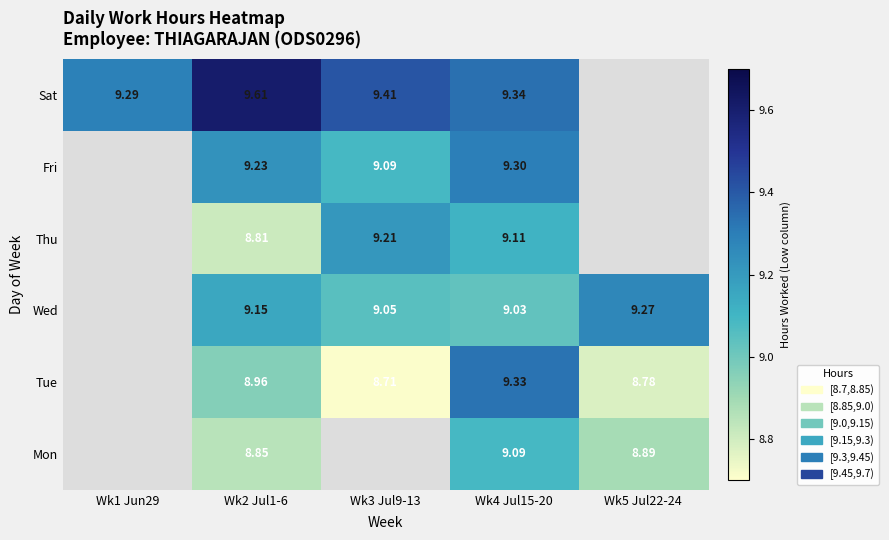

Is the value of Thu at Wk2 Jul1-6 greater than the value of Tue at Wk2 Jul1-6?

No